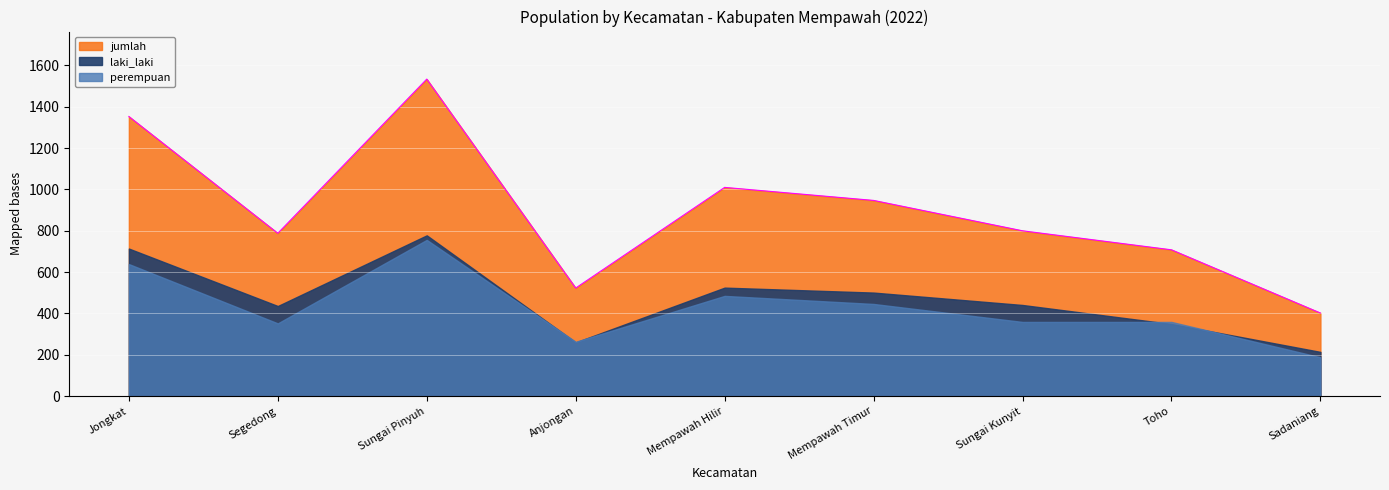

At which category does laki_laki reach its first local peak?

Sungai Pinyuh